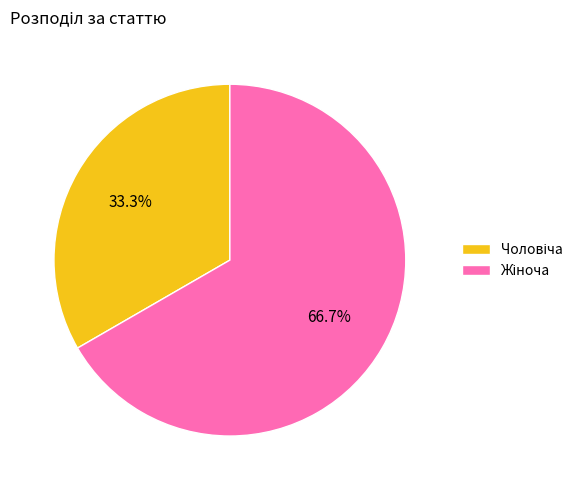

Does any single category account for the majority?

Yes